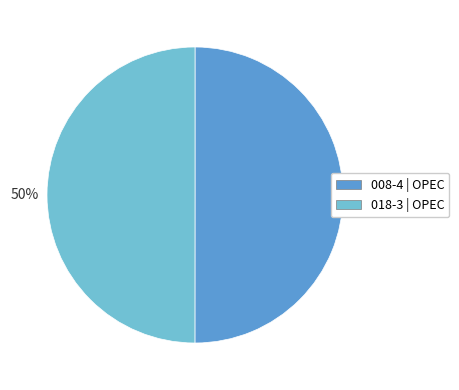

True or false: 018-3 accounts for 50% of the total.

True